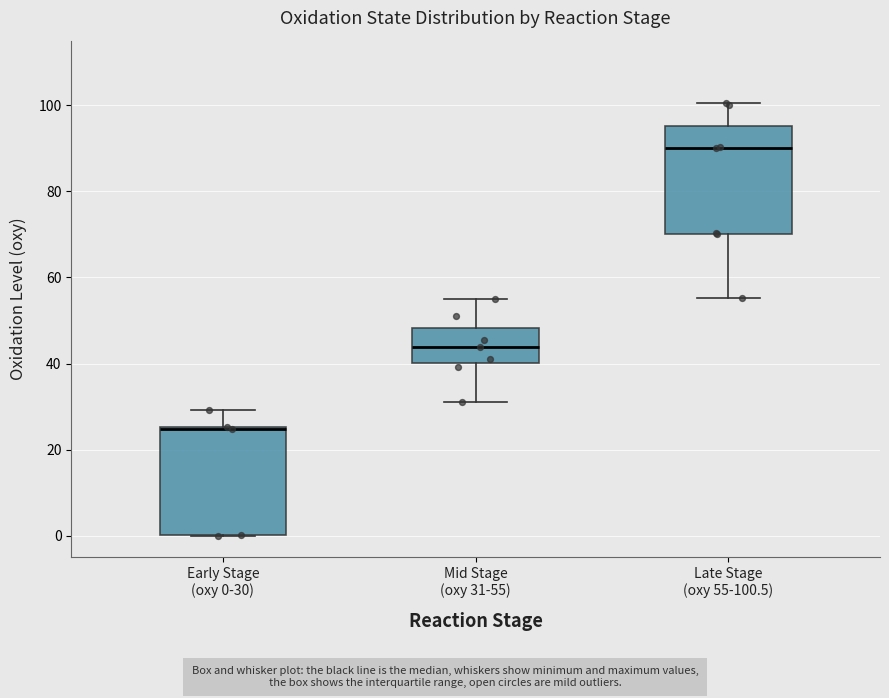

Where does the upper whisker of the box for Early Stage (oxy 0-30) end on the y-axis? The values are not printed on the chart, so give them approximately, as read against the axis.

30